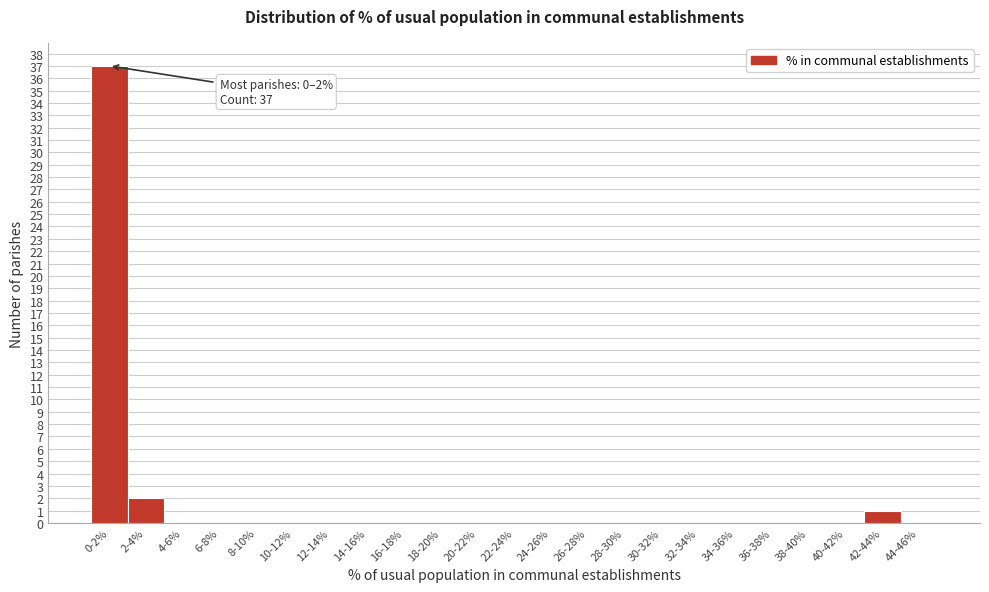

Reading left to right, what are all the values shown in this chart?

0-2%=37	2-4%=2	4-6%=0	6-8%=0	8-10%=0	10-12%=0	12-14%=0	14-16%=0	16-18%=0	18-20%=0	20-22%=0	22-24%=0	24-26%=0	26-28%=0	28-30%=0	30-32%=0	32-34%=0	34-36%=0	36-38%=0	38-40%=0	40-42%=0	42-44%=1	44-46%=0